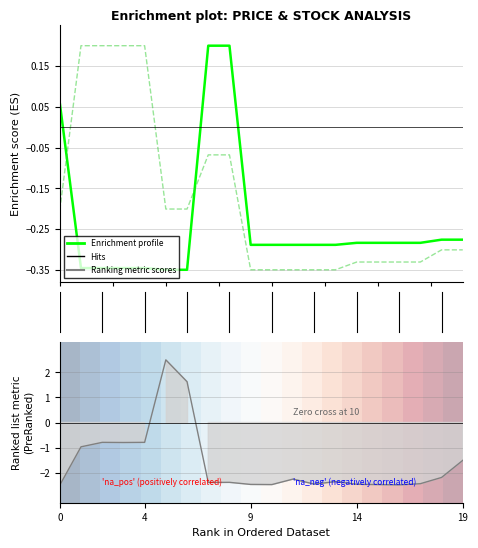

What is the spread (max minus min) of values at 10.0?

1.0